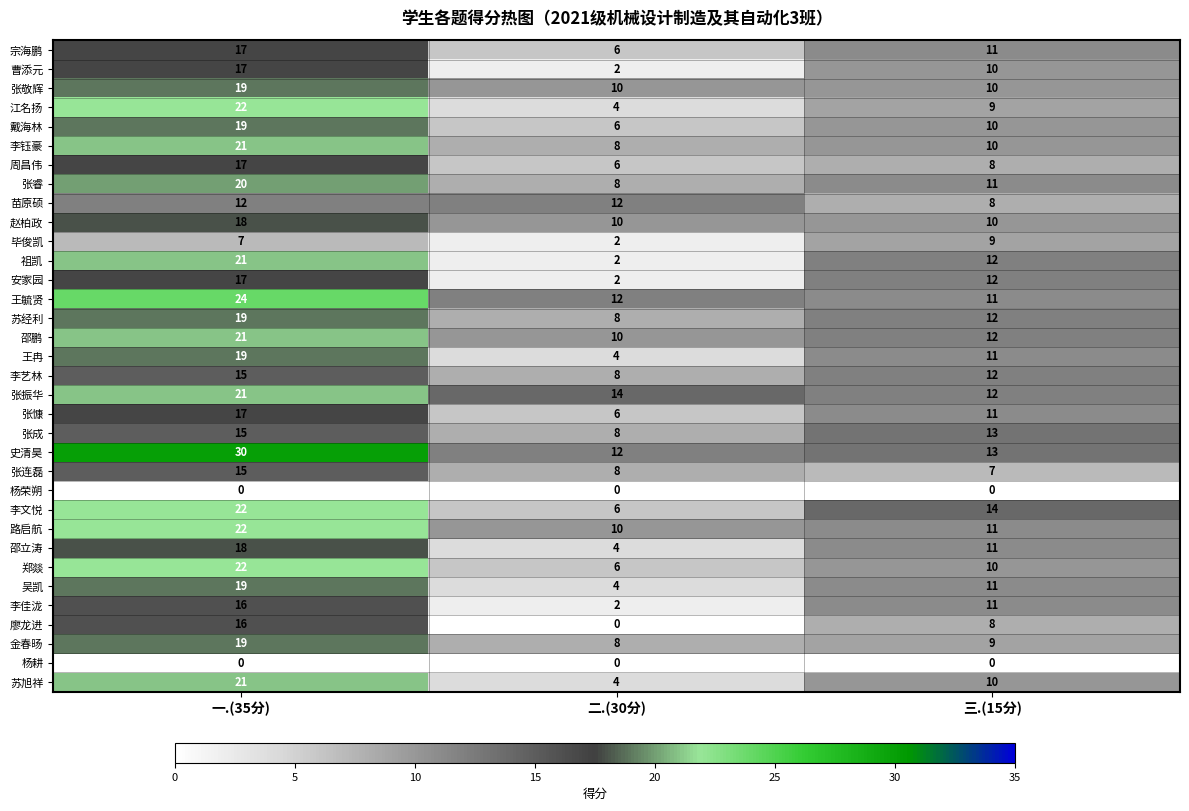

Which series has the largest total across all categories?

史清昊